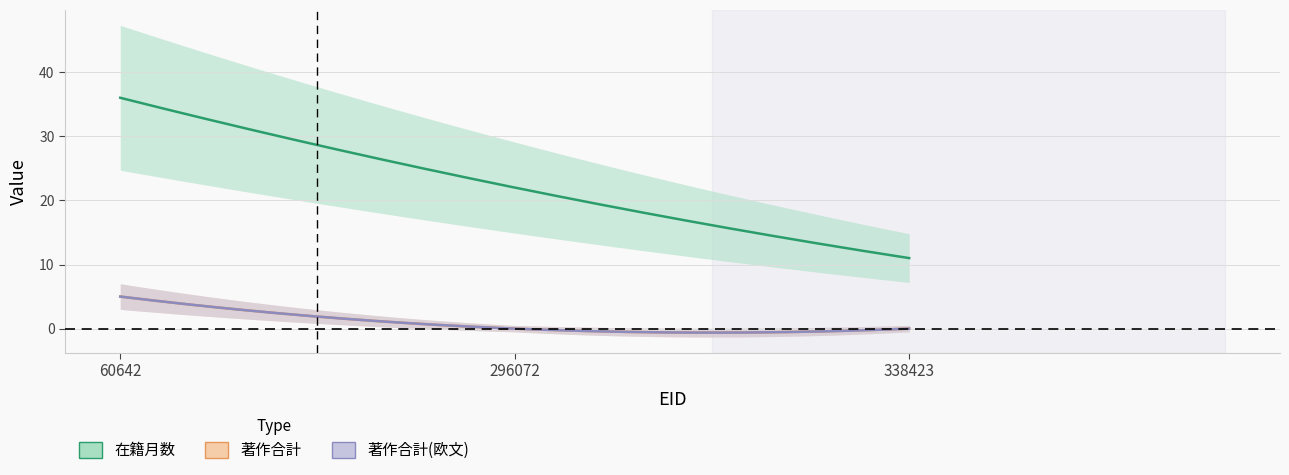

Count the 著作合計(欧文) values in the range 0 to 5.

3